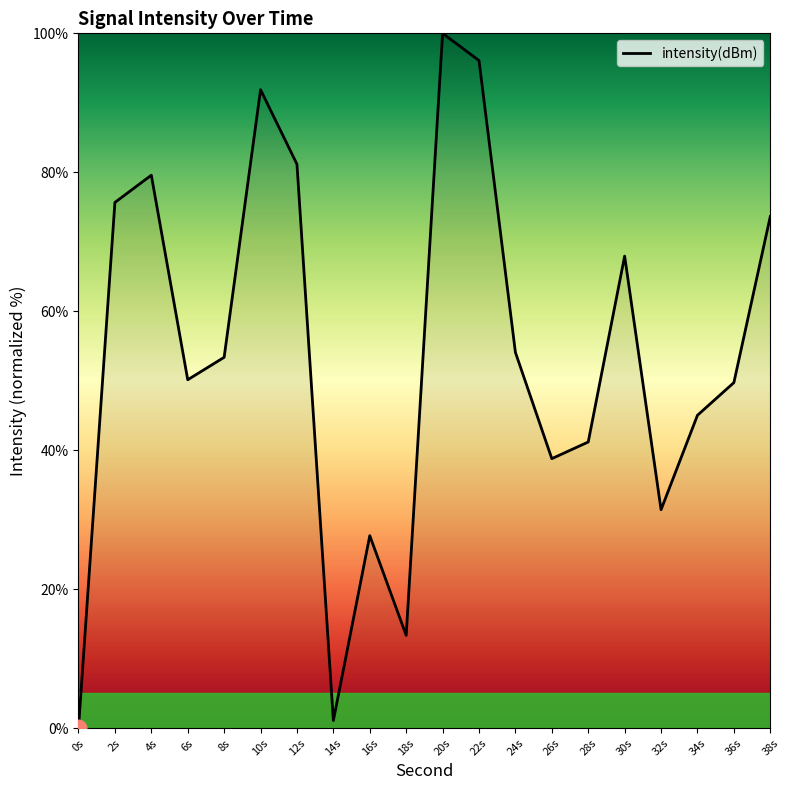

What is the average value?

53.6